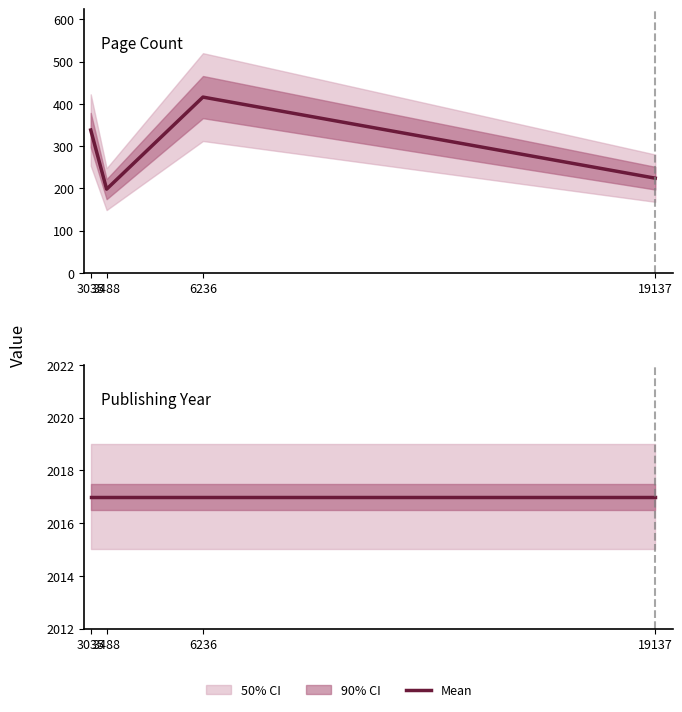

What is the greatest value displayed?

2017